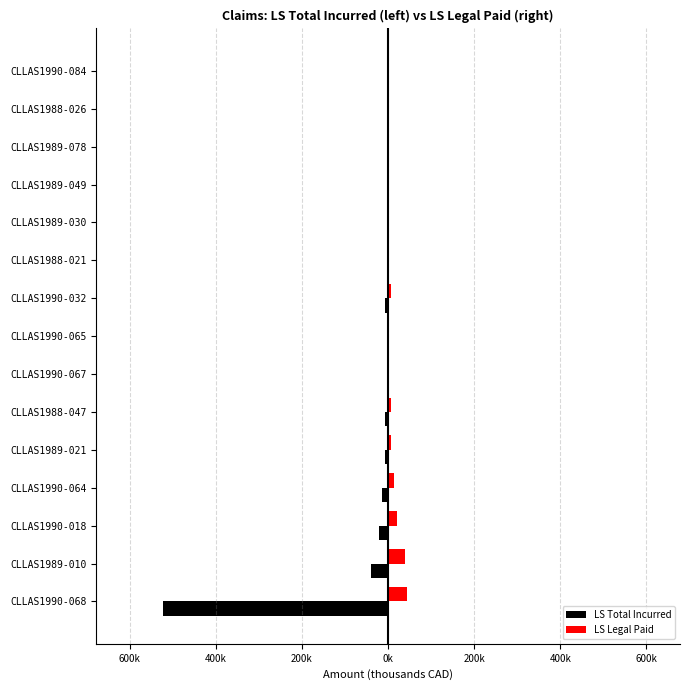

What are all the series names shown in the legend?

LS Total Incurred, LS Legal Paid